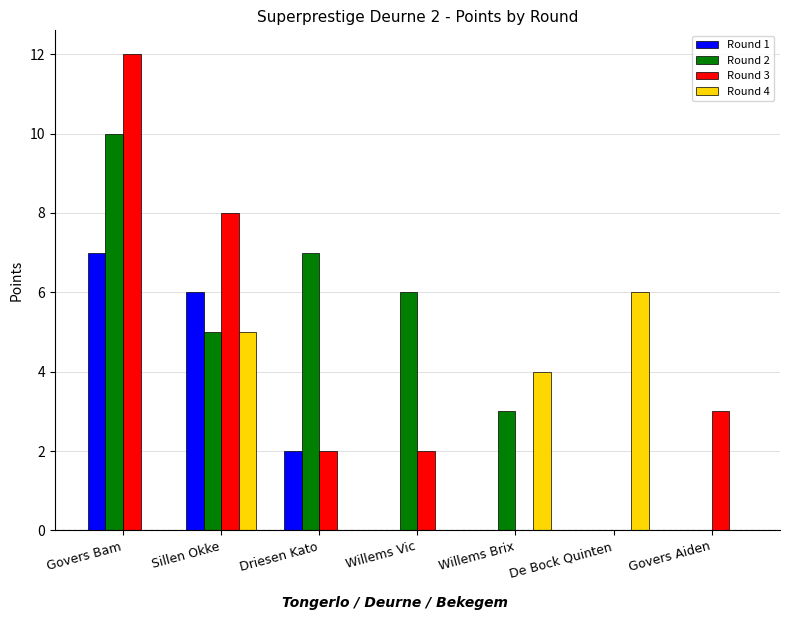

Are the bars horizontal?

No